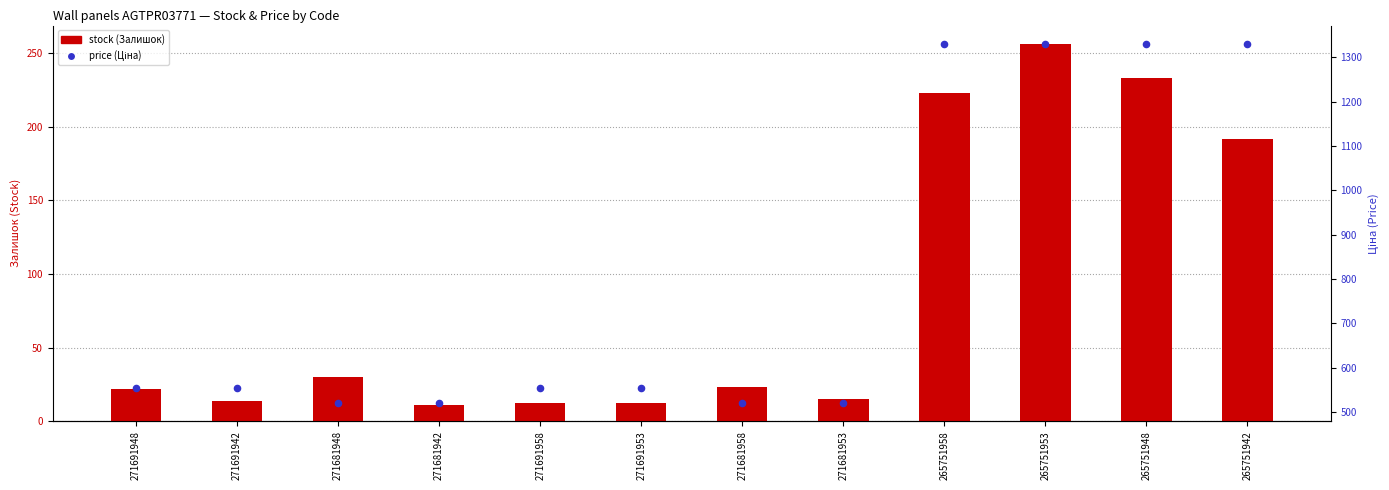

At which category is the sum across all series the highest?

265751953